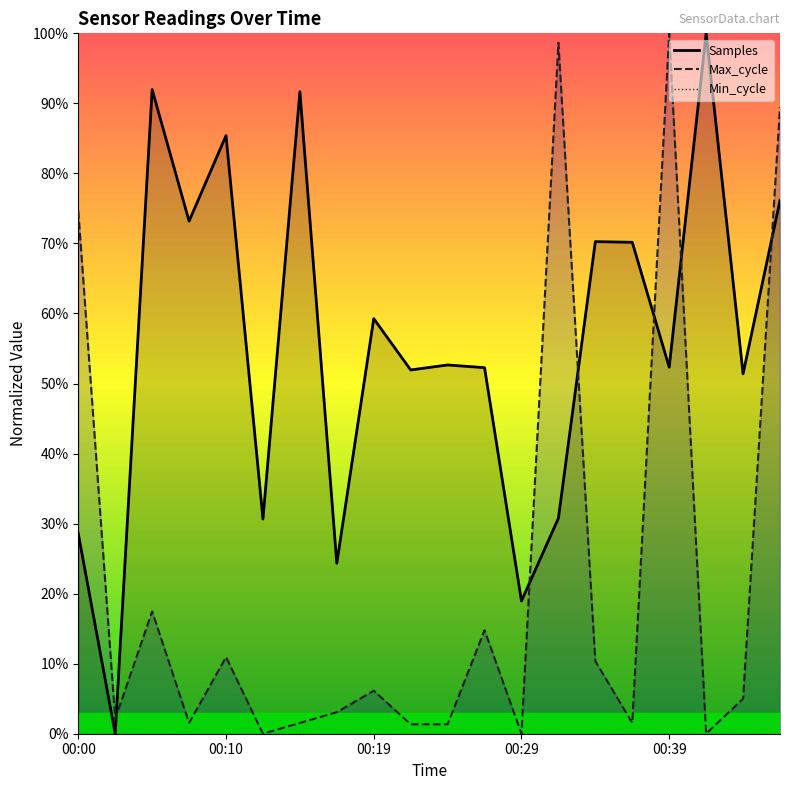

At which category is the sum across all series the highest?

00:46